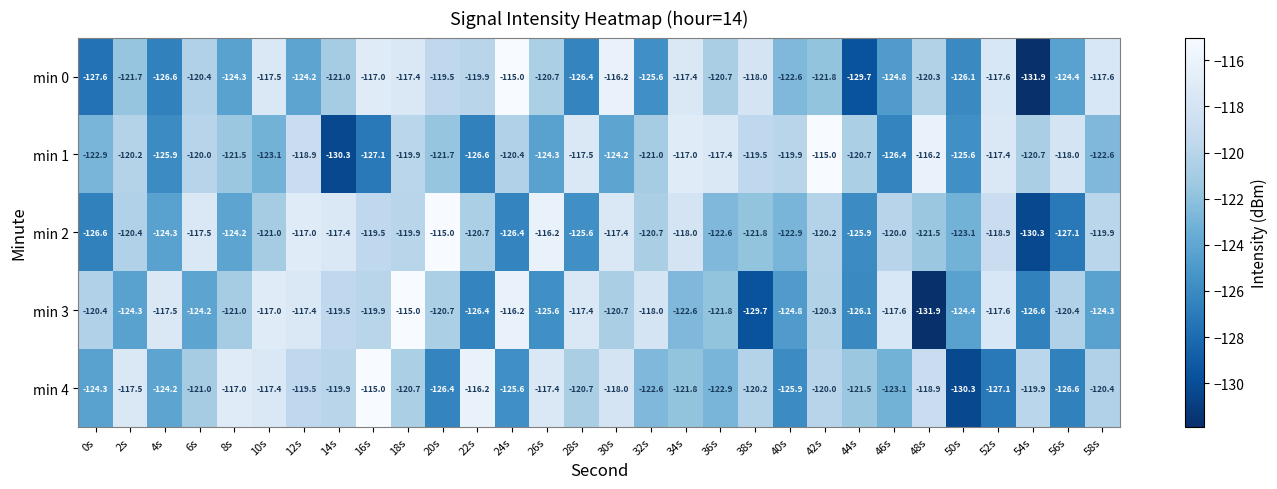

The min 4 series shows -204.4 at 52s. True or false?

False